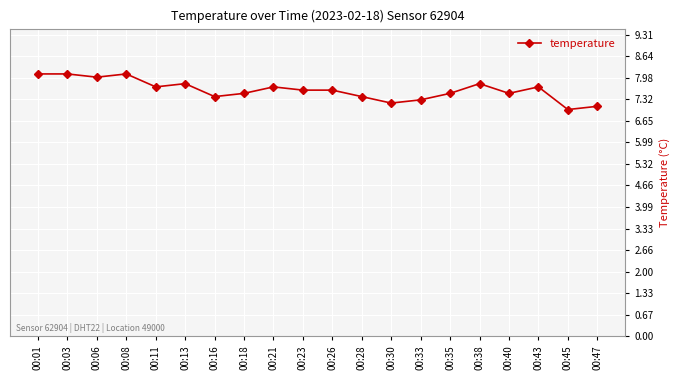

Is it true that the value at 00:30 is 11.9?

False